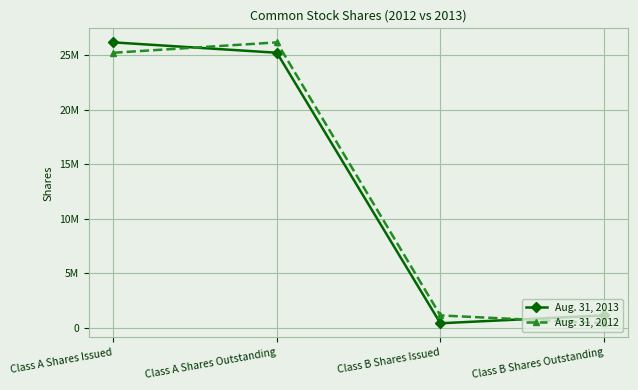

What is the minimum value for Aug. 31, 2012?

393000